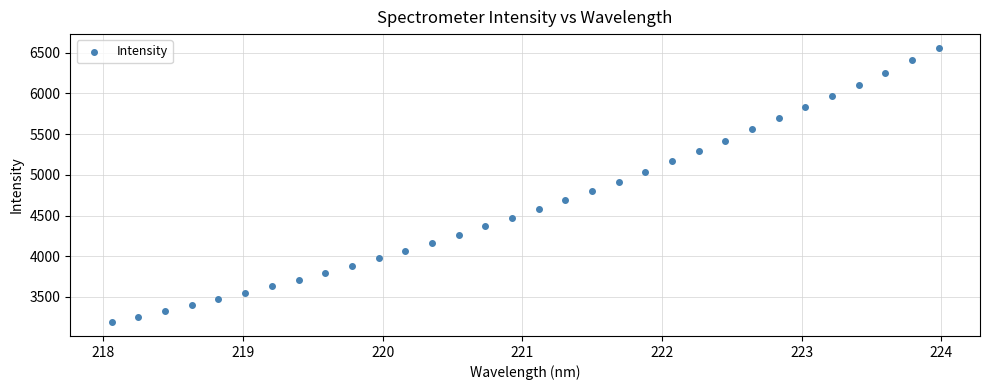

What is the range of Y values (max minus min)?

3370.0